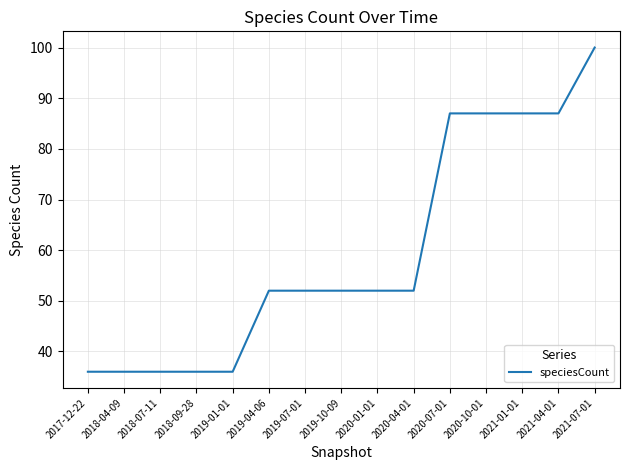

What position from the right is 2020-07-01?

5